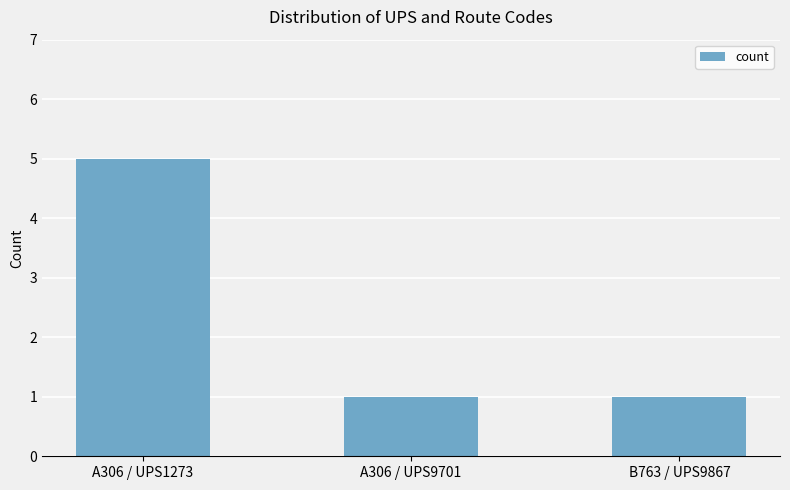

What is the difference between the maximum and second lowest values?

4